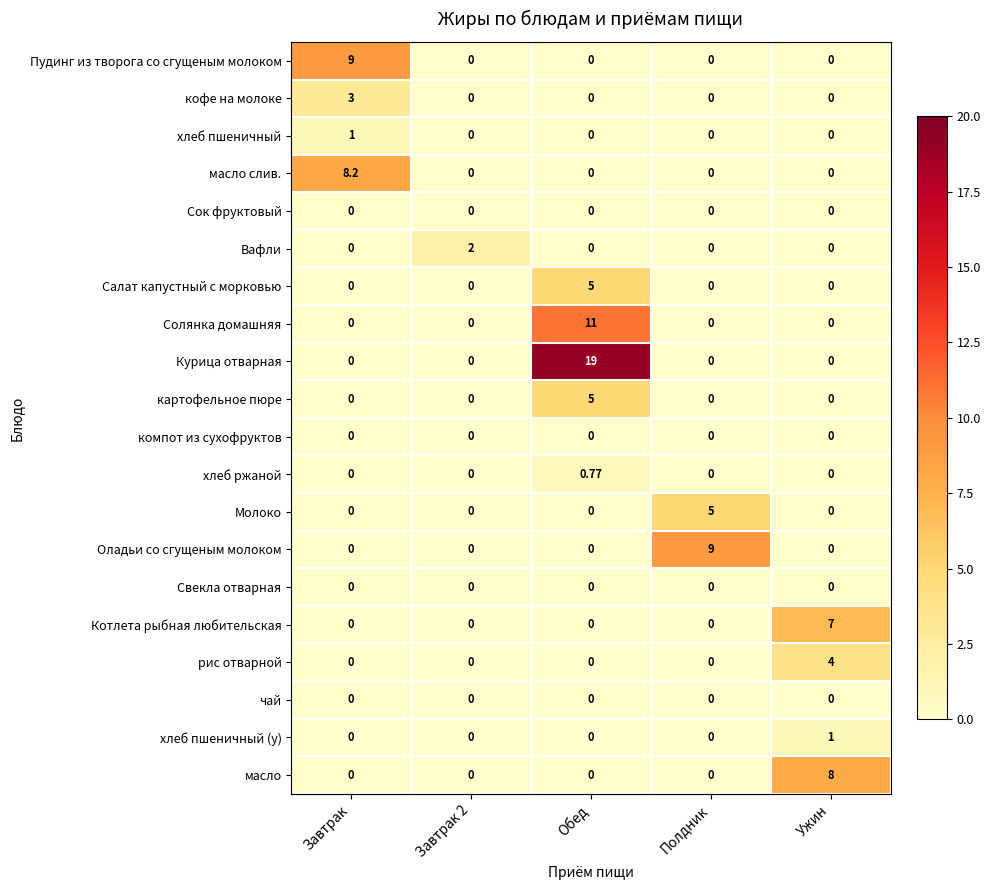

Which series has the largest range (max minus min)?

Курица отварная